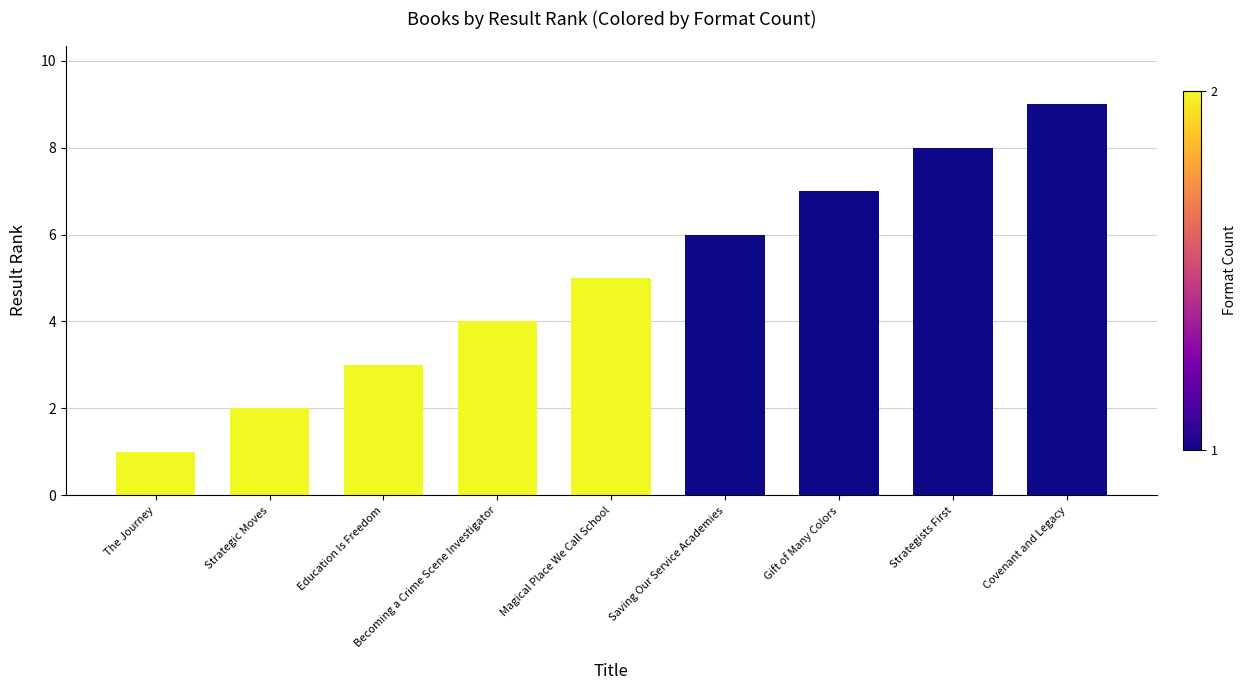

Is it true that the value at Gift of Many Colors is 7?

True